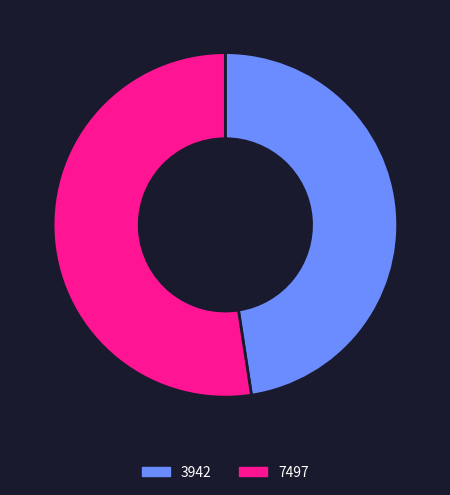

Does 7497 account for over 50% of the chart?

Yes